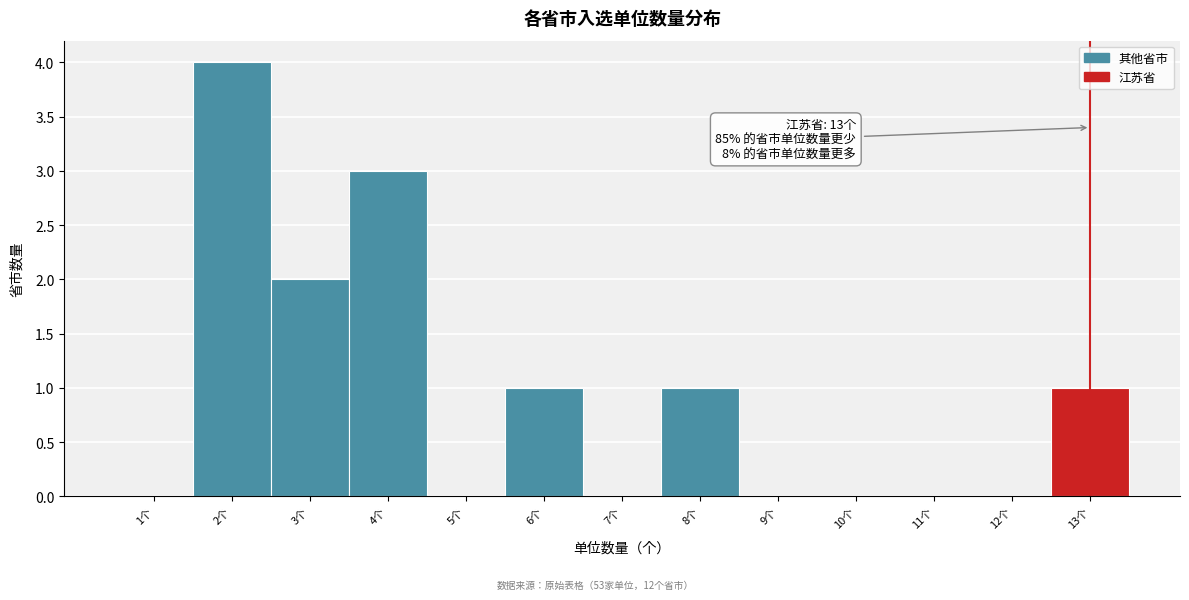

Over which range of the x-axis is the bar tallest?

1.5 to 2.5